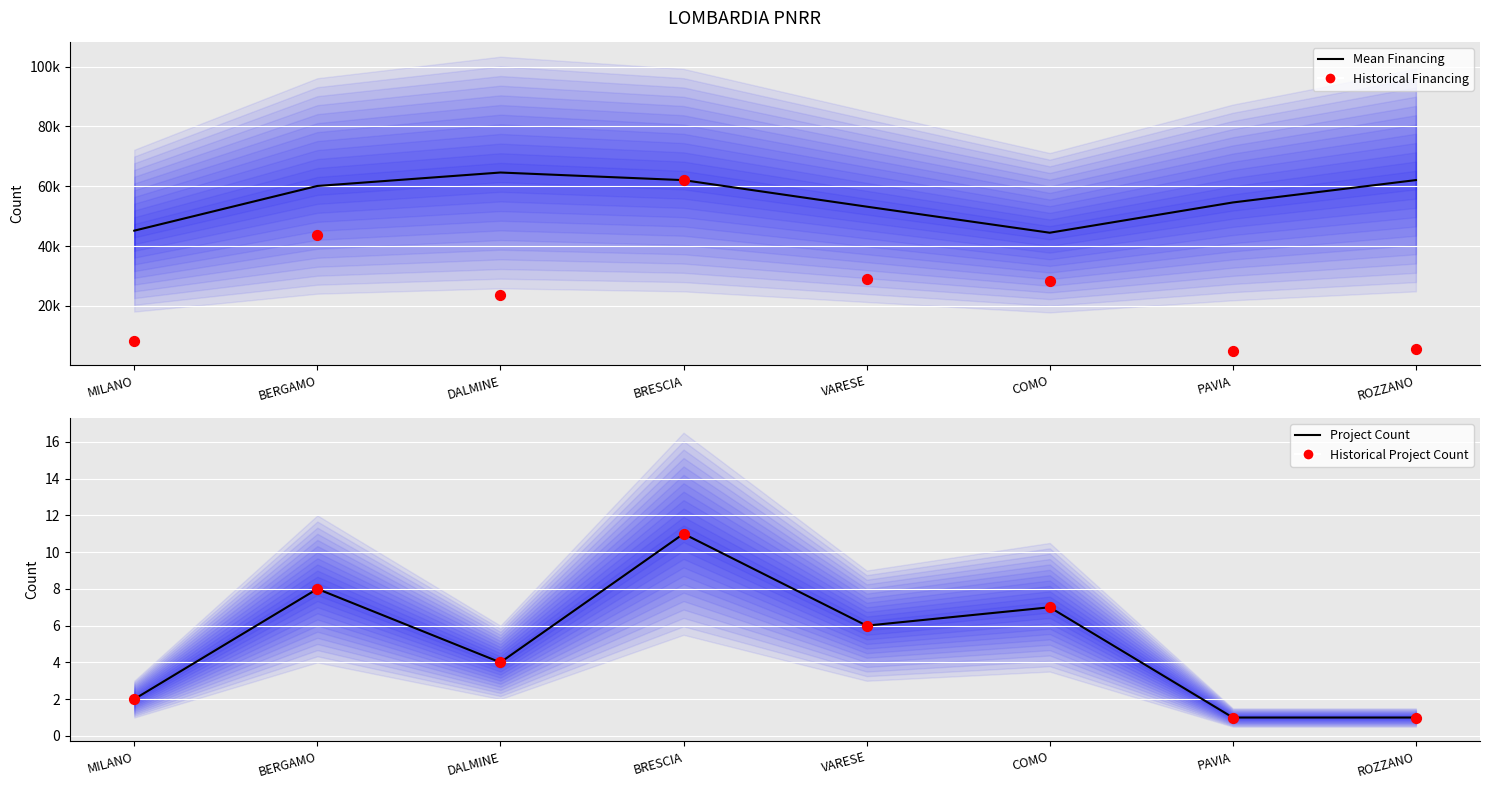

Which series has the largest total across all categories?

Mean Financing